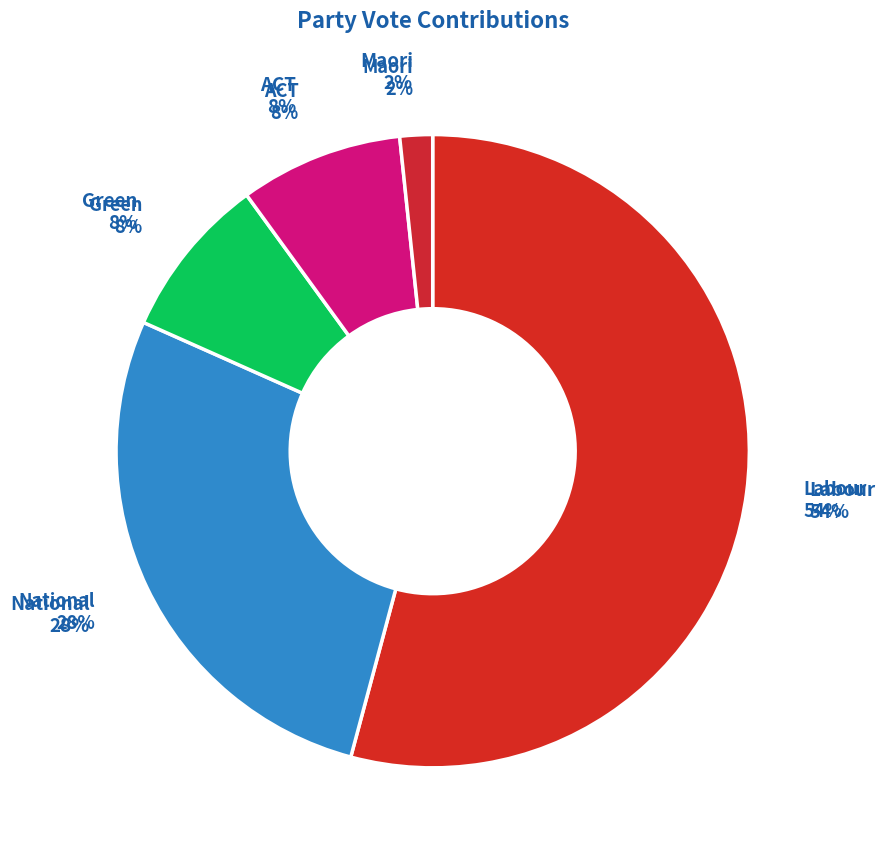

How much of the chart is everything except Maori?

98.3%